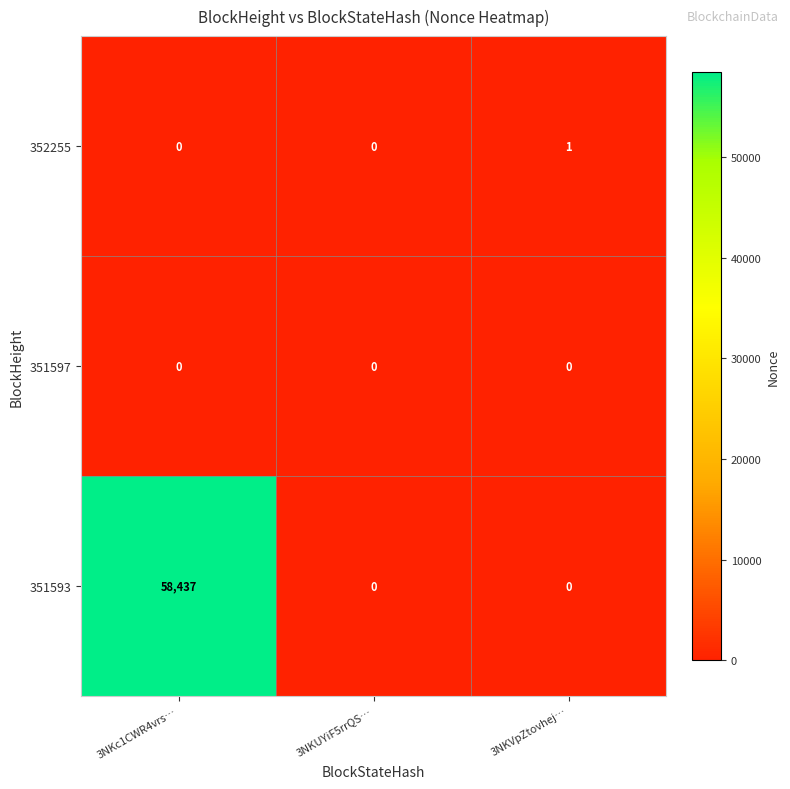

What is the average value of the 351593 series?

19479